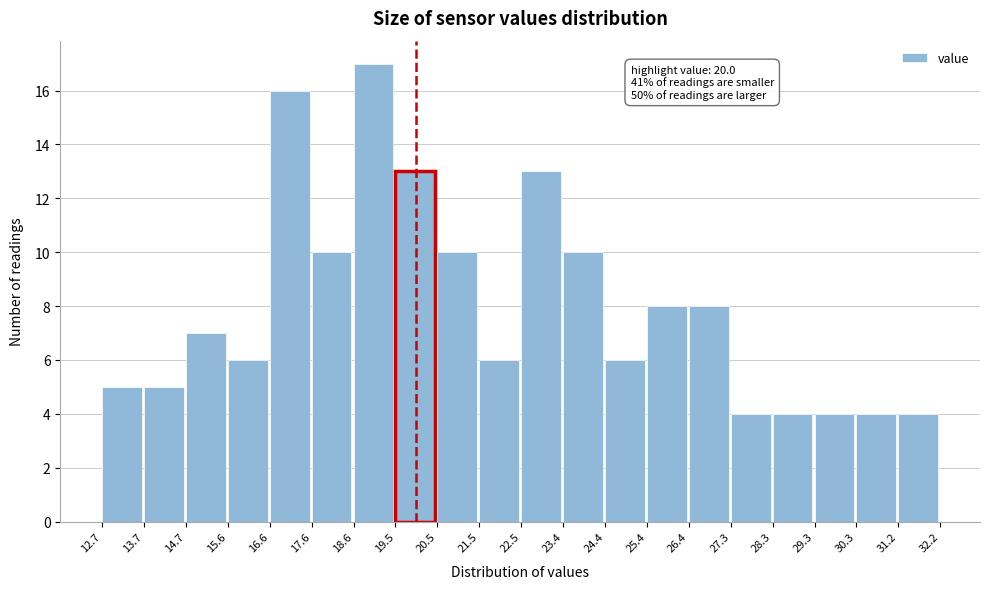

Which range on the x-axis has the tallest bar?

18.6 to 19.5